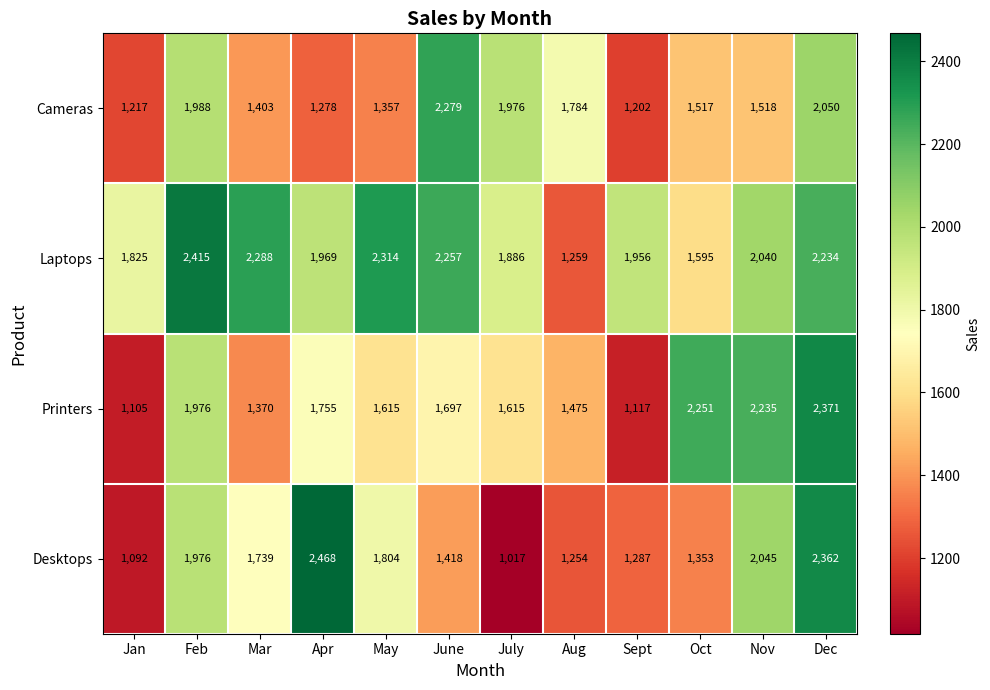

What is the greatest value displayed?

2468